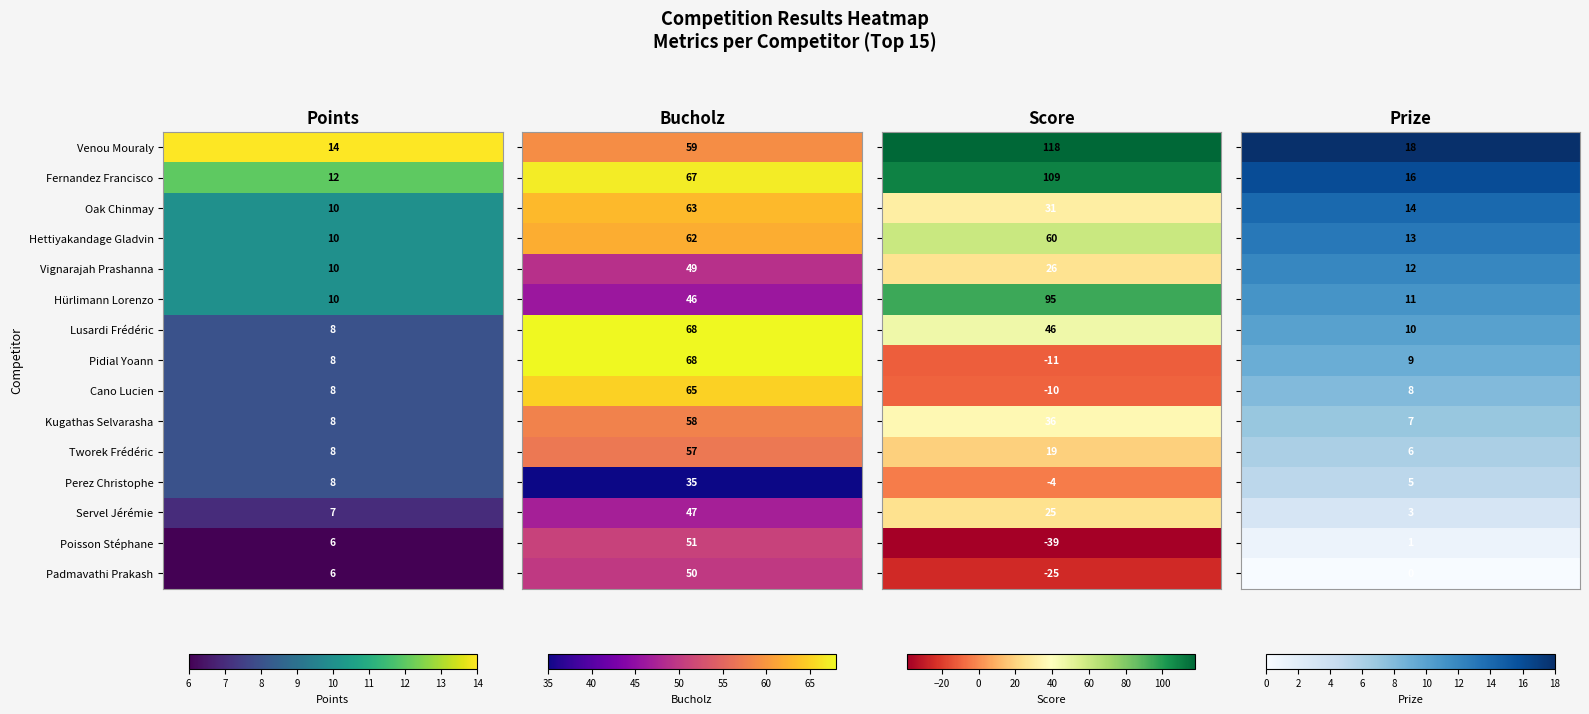

What is the minimum value shown in the chart?

-39